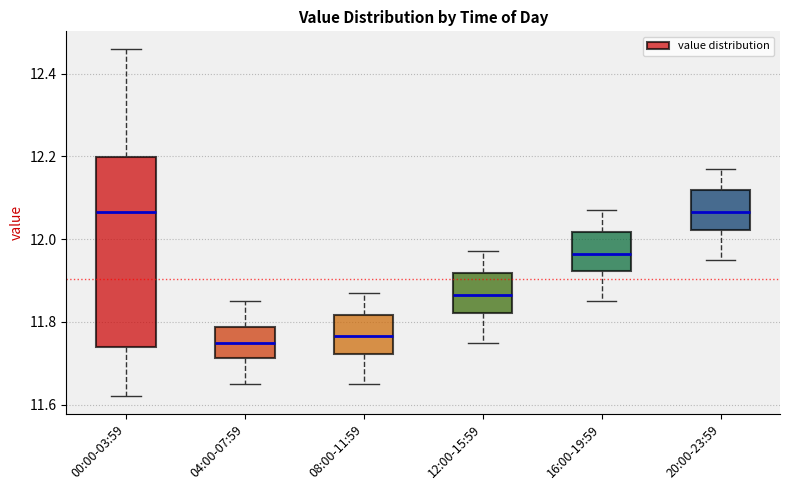

Reading left to right, read every box against the y-axis: the position of its median line, the range the box covers, and the ends of its whiskers. The values are not printed on the chart, so give them approximately, as read against the axis.

00:00-03:59: median 12.06, box 11.74 to 12.20, whiskers 11.62 to 12.46
04:00-07:59: median 11.76, box 11.72 to 11.78, whiskers 11.66 to 11.86
08:00-11:59: median 11.76, box 11.72 to 11.82, whiskers 11.66 to 11.88
12:00-15:59: median 11.86, box 11.82 to 11.92, whiskers 11.76 to 11.98
16:00-19:59: median 11.96, box 11.92 to 12.02, whiskers 11.86 to 12.08
20:00-23:59: median 12.06, box 12.02 to 12.12, whiskers 11.96 to 12.18